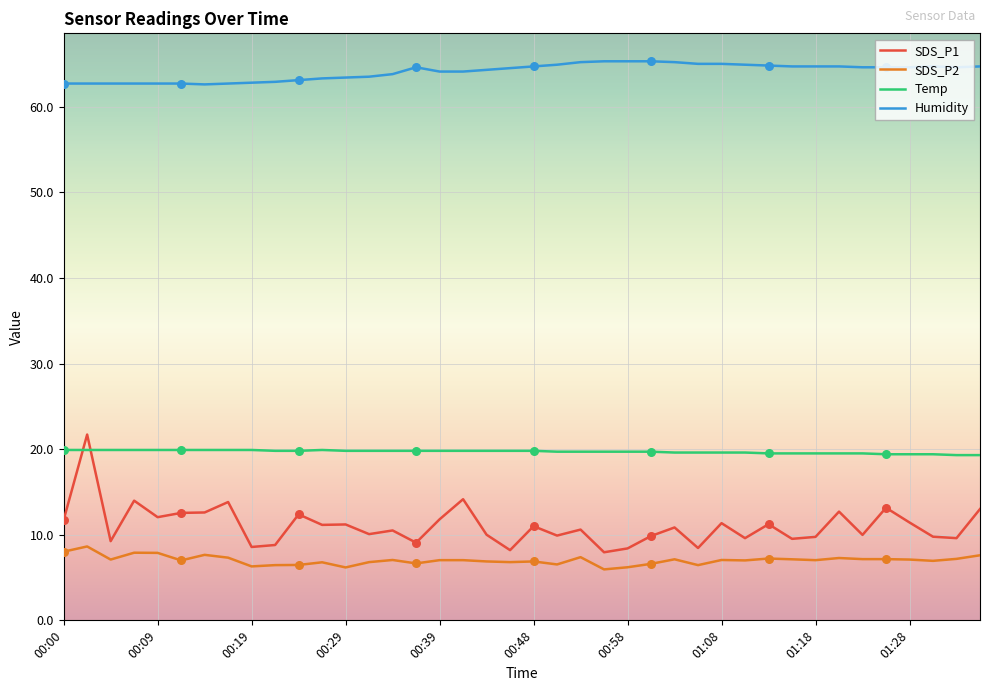

At how many categories does at least one series exceed 36?

40